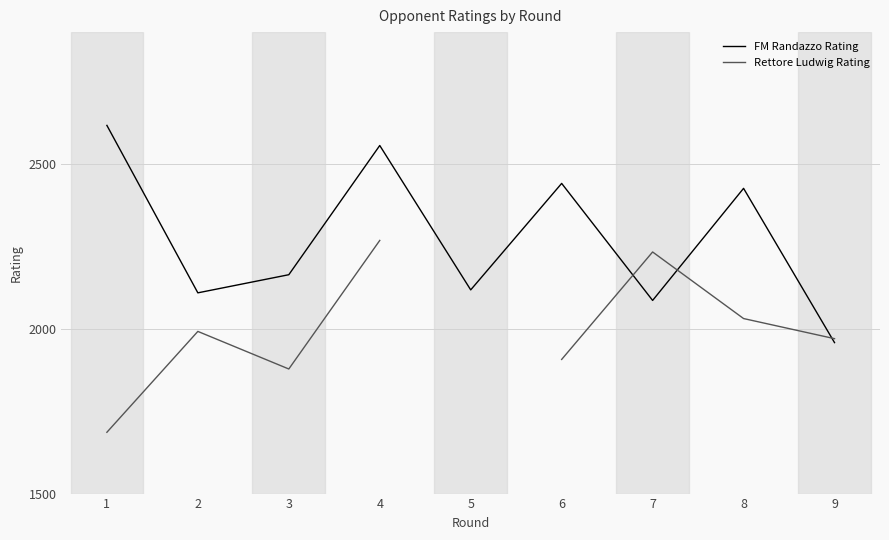

How many series are shown in this chart?

2